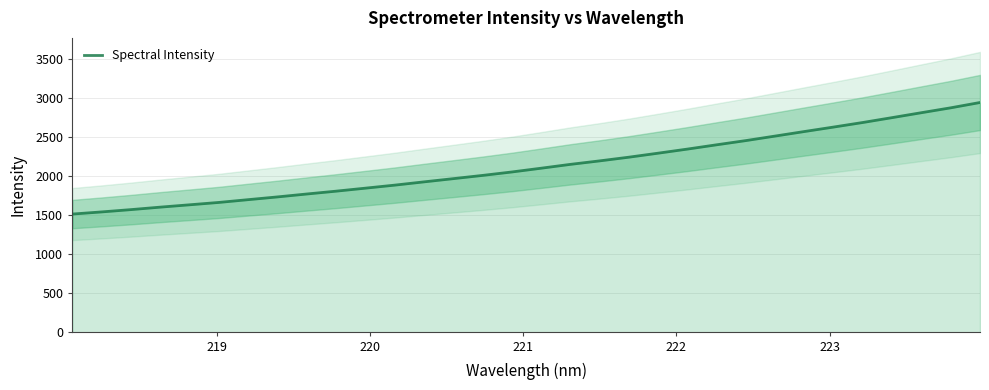

What is the minimum value for Spectral Intensity?

1514.6